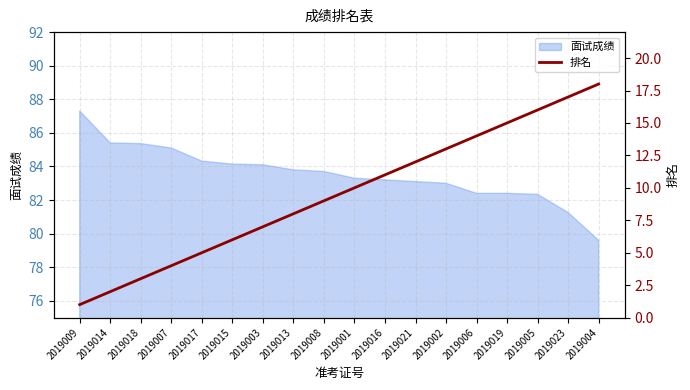

Is it true that 面试成绩 equals 84.3 at 2019017?

True